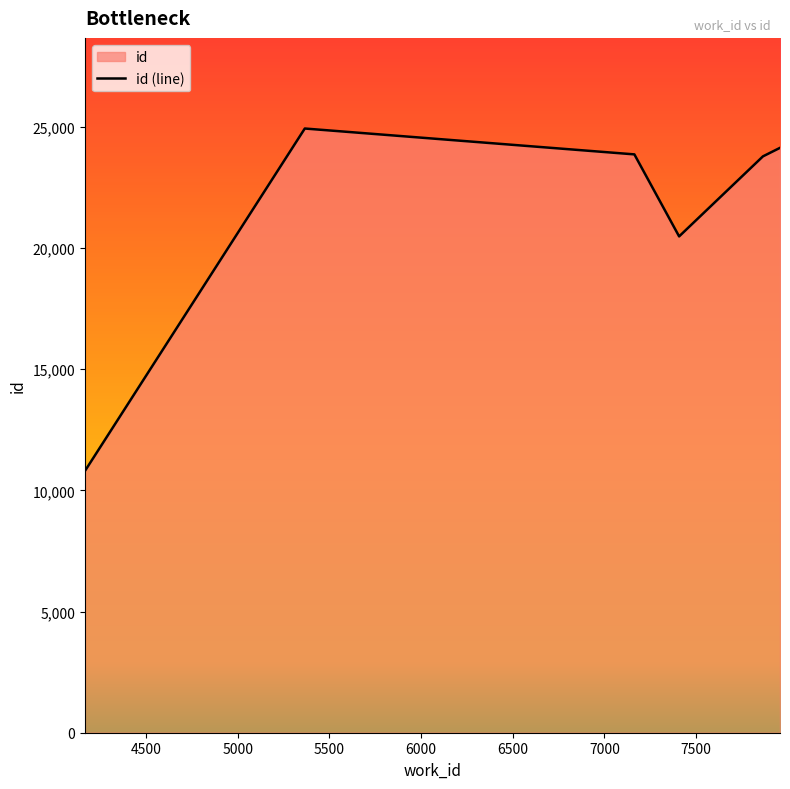

True or false: the data shows 20476 at 7407.

True